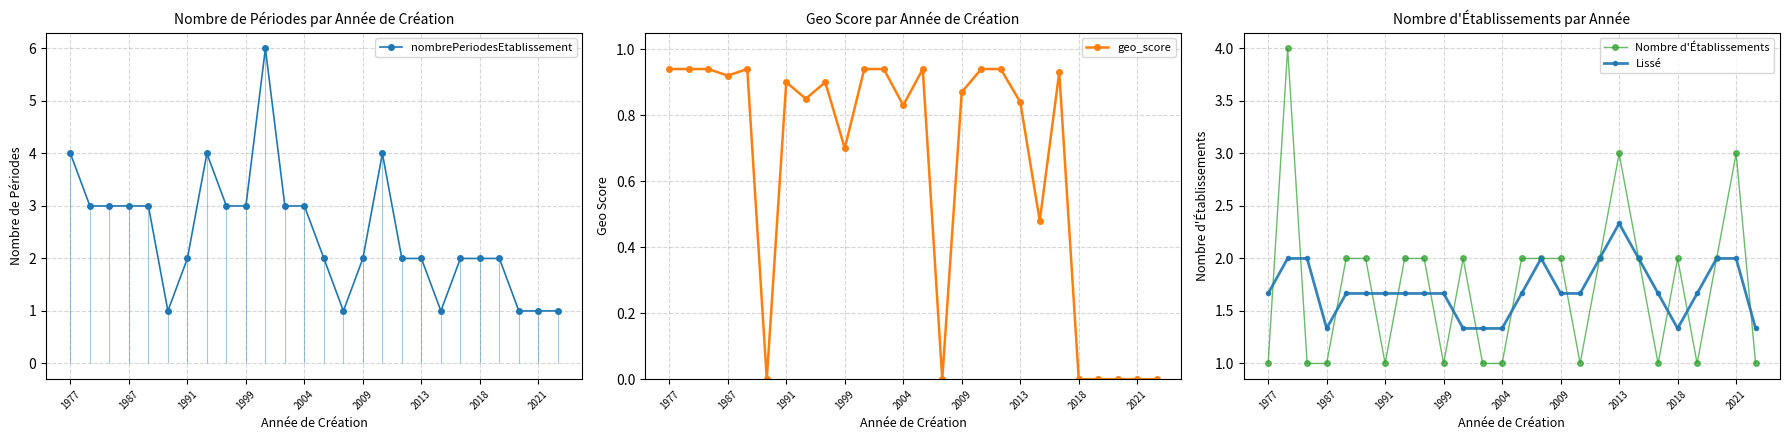

Is the value of Nombre d'Établissements at 2021 greater than the value of Lissé at 2018?

Yes